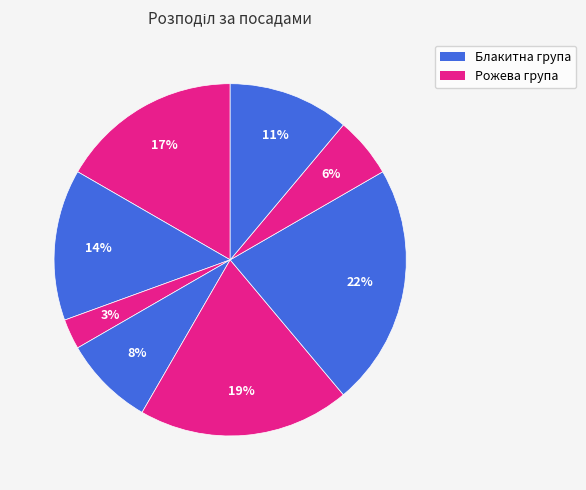

Count the number of slices in the pie.

8